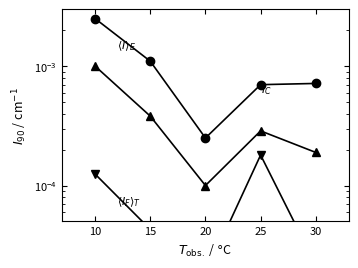

How many interior local valleys does the <I_F>_T series have?

1